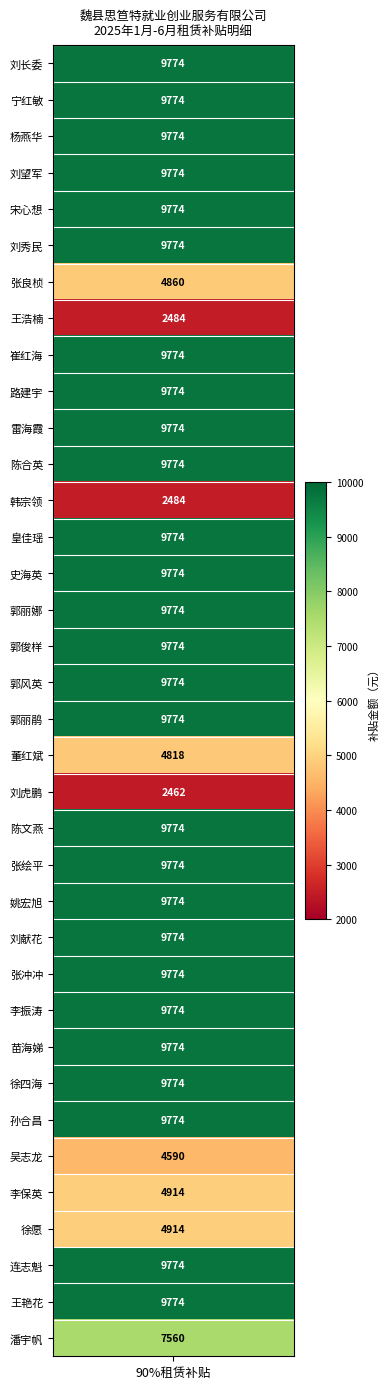

Which category has the highest value across all series?

刘长委